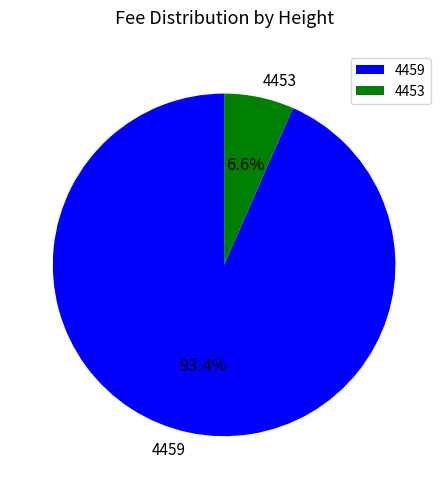

To the nearest percent, what is the average slice percentage?

50%